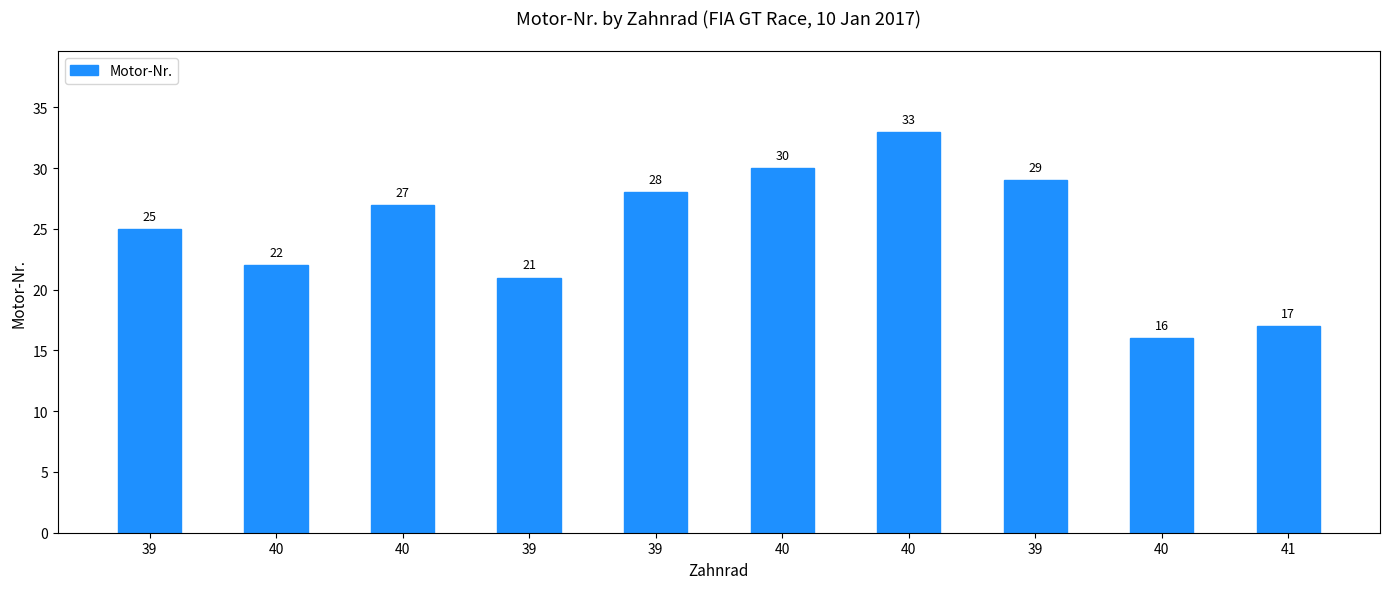

How many values are below 27?

5